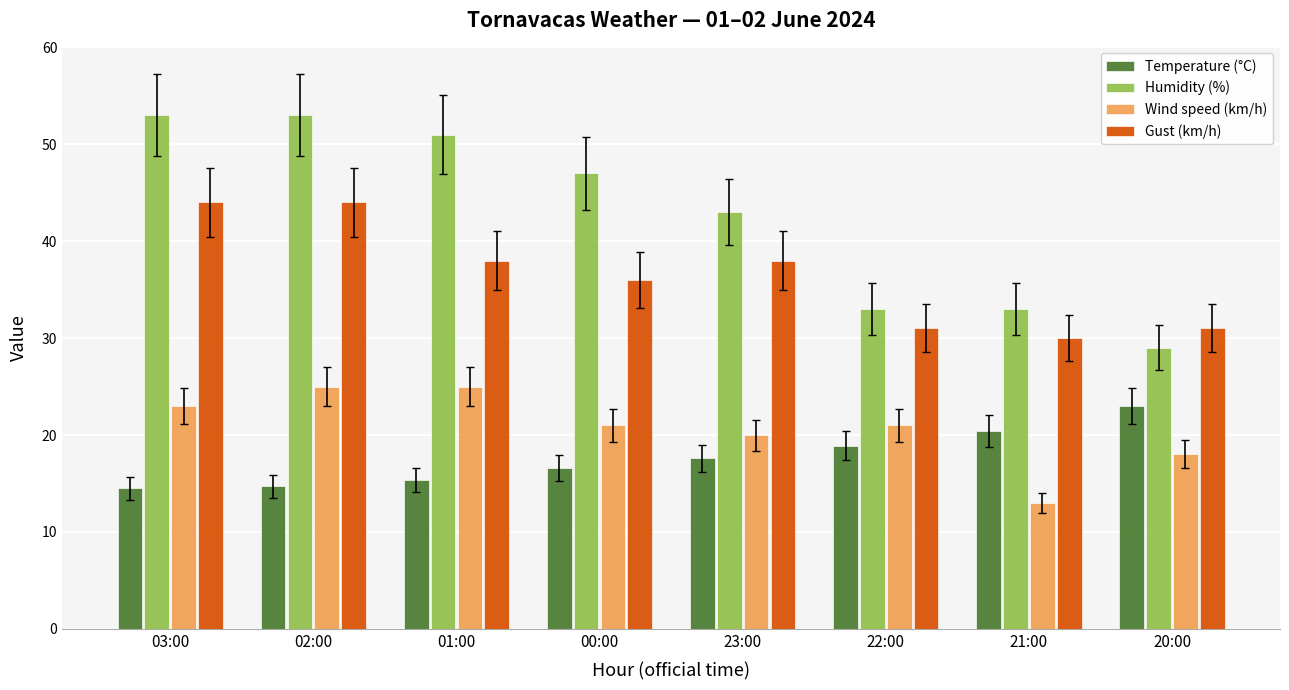

Is it true that Gust (km/h) equals 20.4 at 22:00?

False